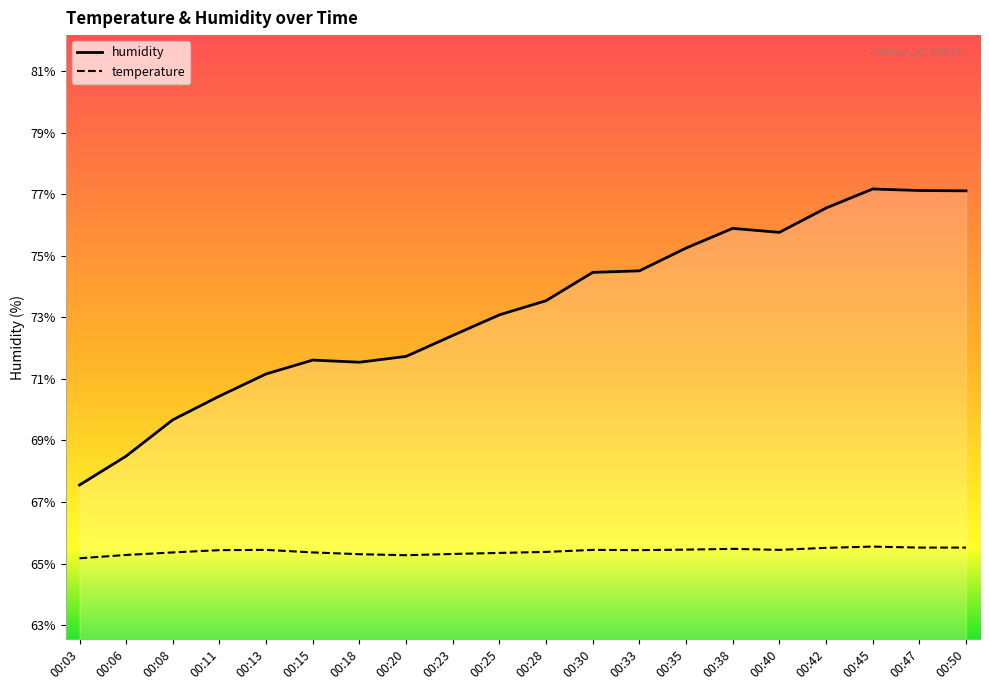

Does the chart have visible grid lines?

No